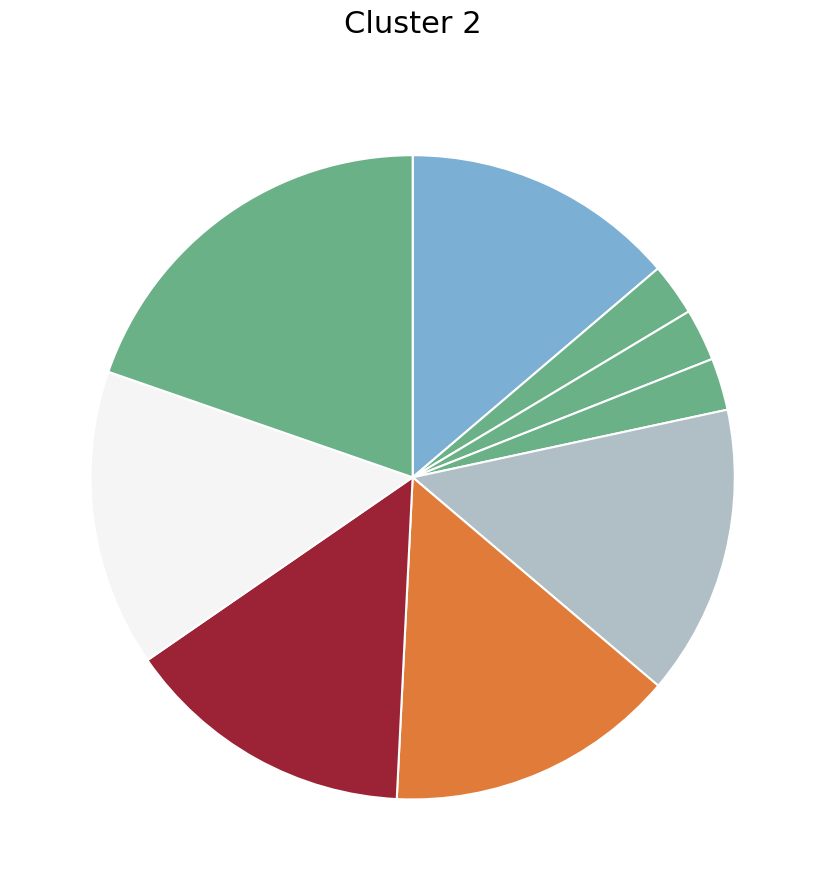

How many segments does this pie chart have?

9